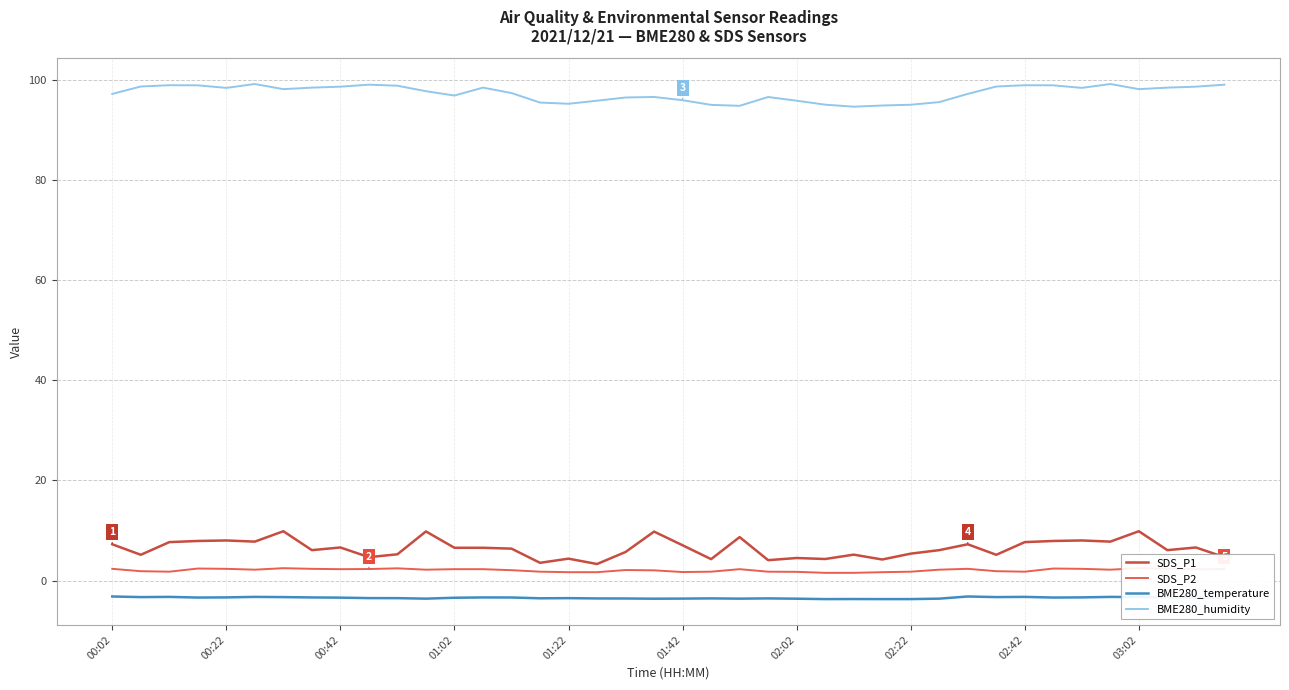

Between 26 and 37, which is larger?

37